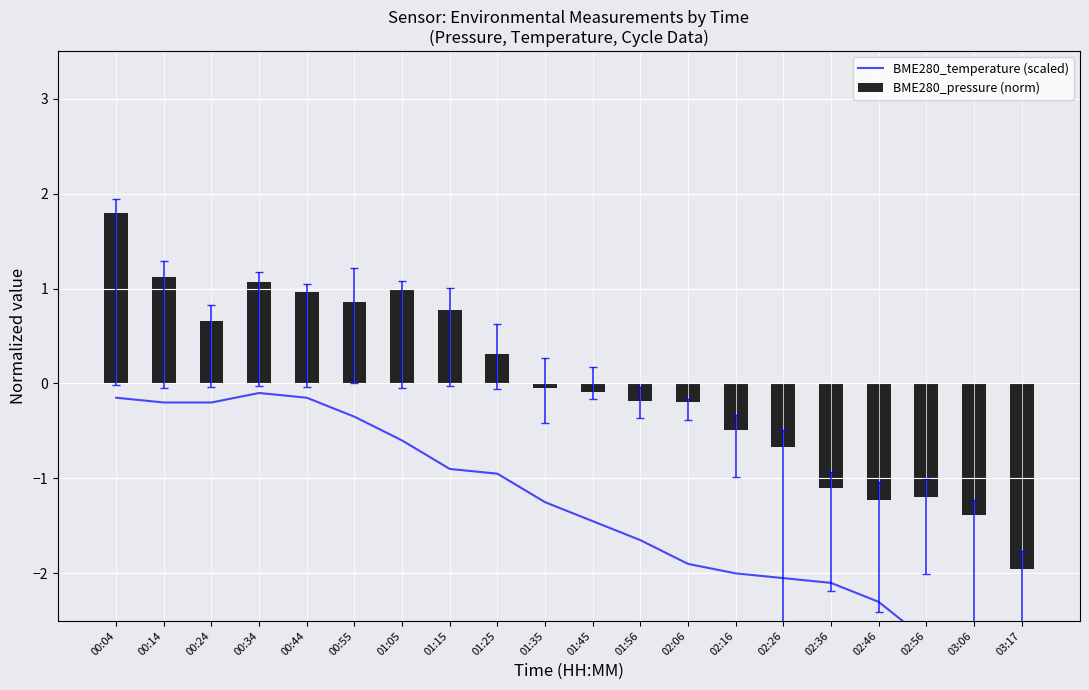

At how many categories does at least one series exceed -2?

20